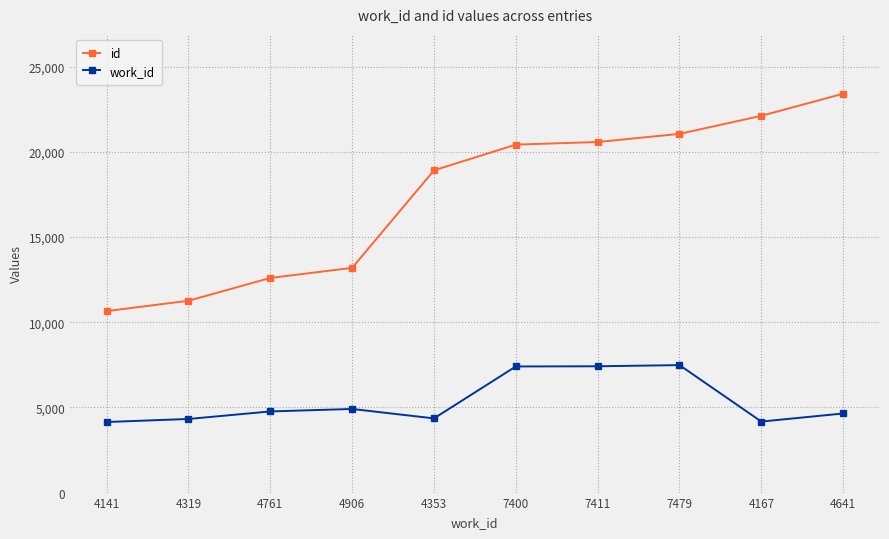

True or false: id has more than 2 points higher than both neighbors.

False